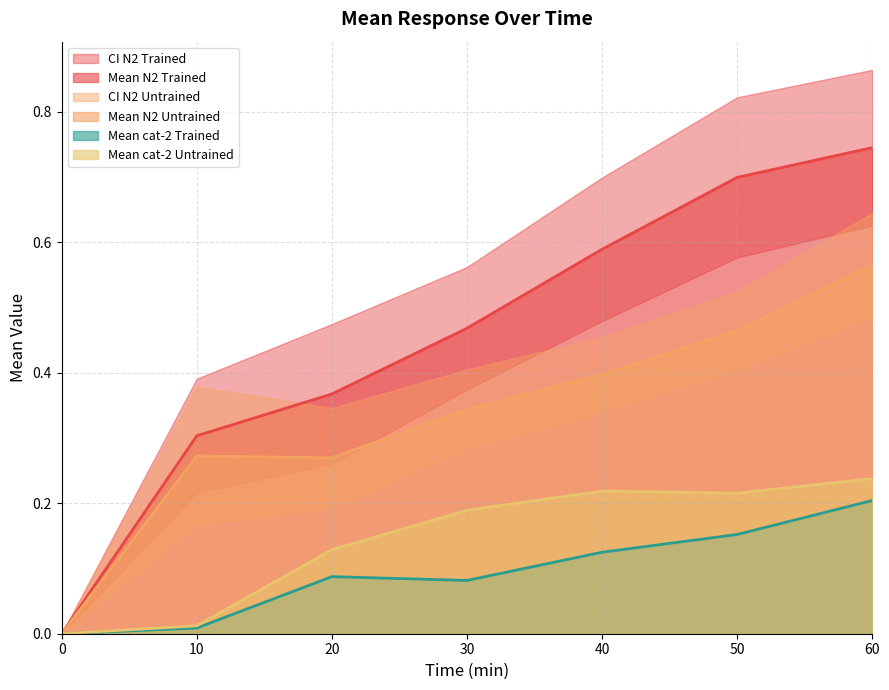

Which series has the largest range (max minus min)?

Mean N2 Trained